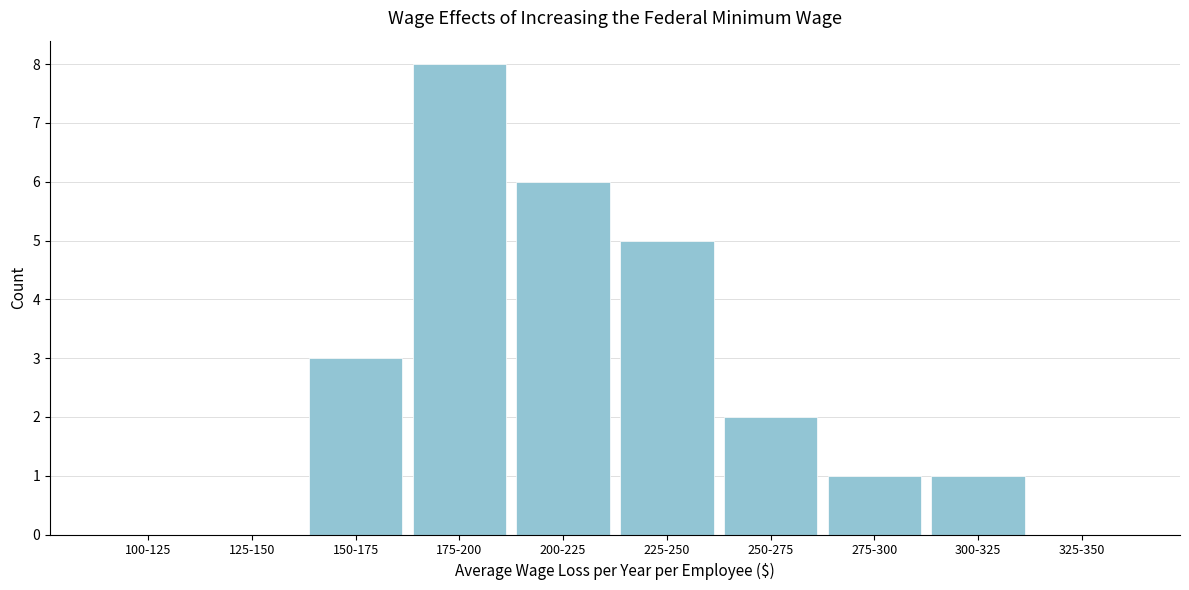

Is it true that the value at 100-125 is 5?

False